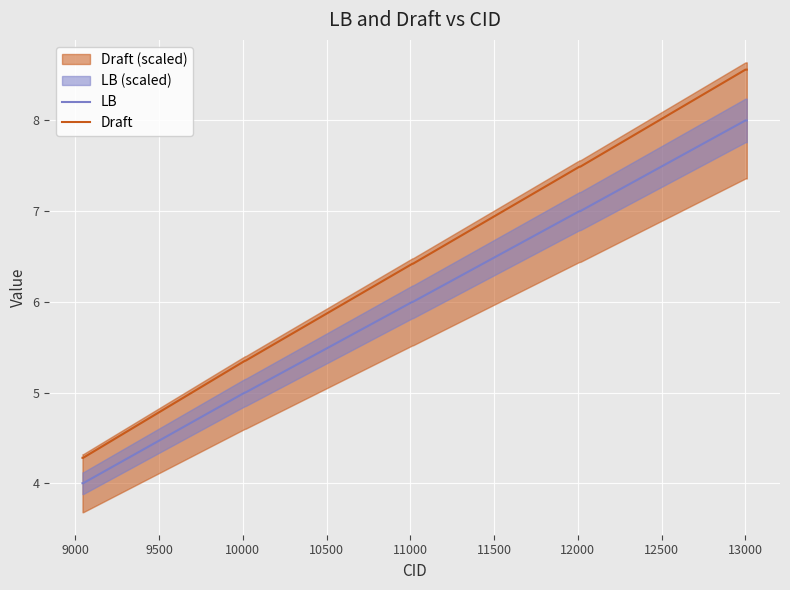

True or false: Draft and LB intersect in this chart.

False